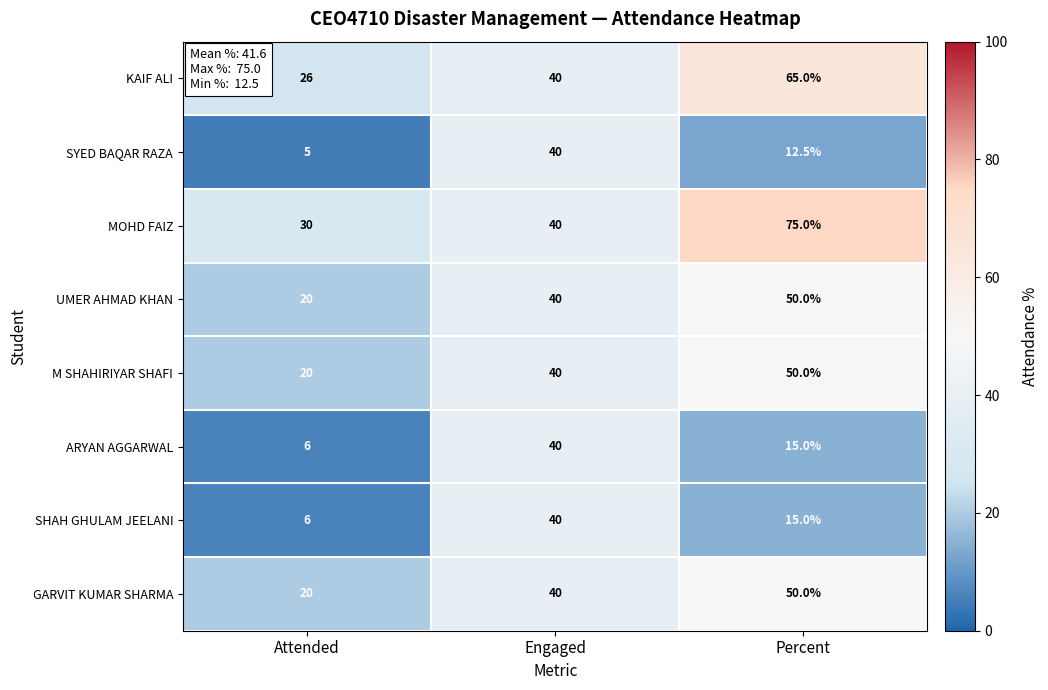

What is the spread (max minus min) of values at Attended?

25.0